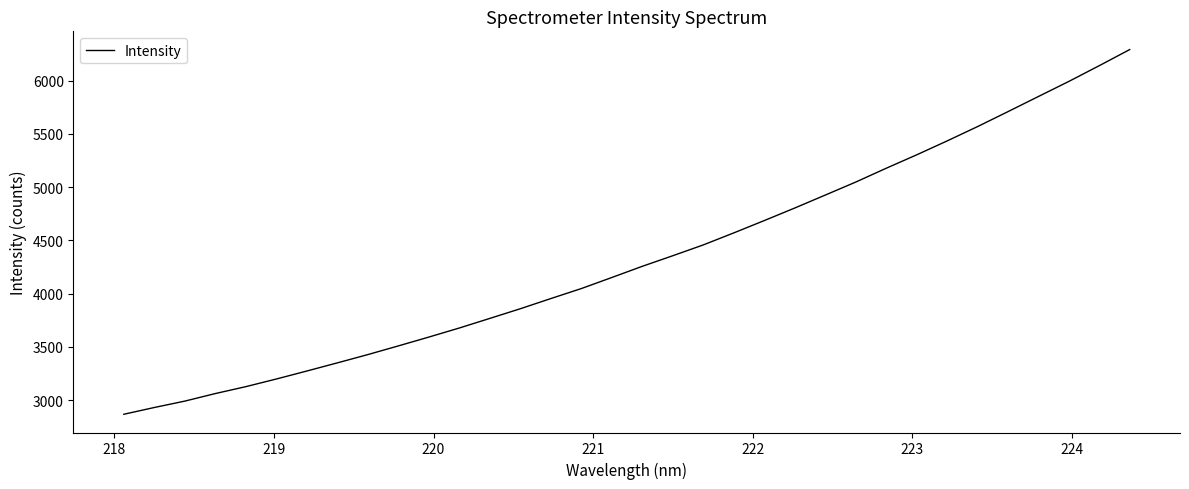

What is the greatest value displayed?

6292.3